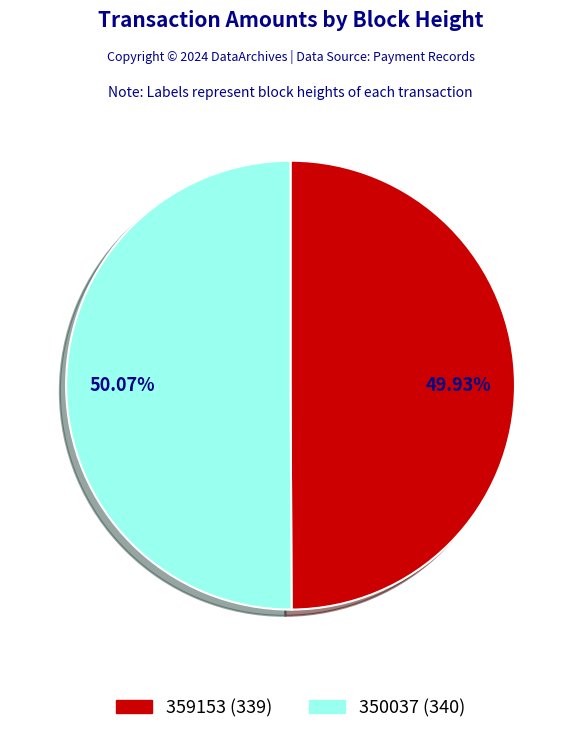

What is the total percentage of 350037 and 359153?

100.0%